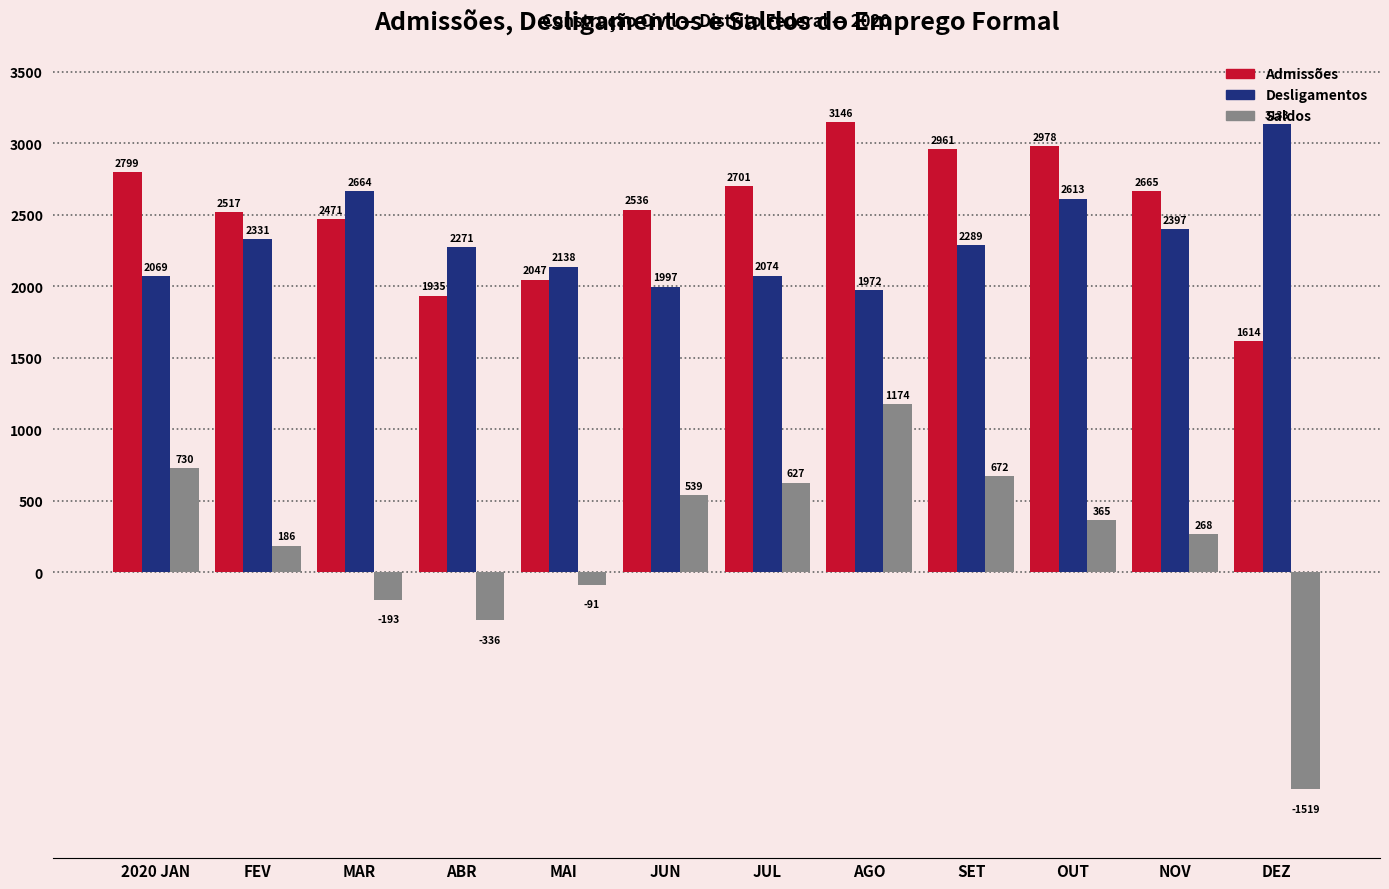

List the series in order of their peak value, lowest first.

Saldos, Desligamentos, Admissões